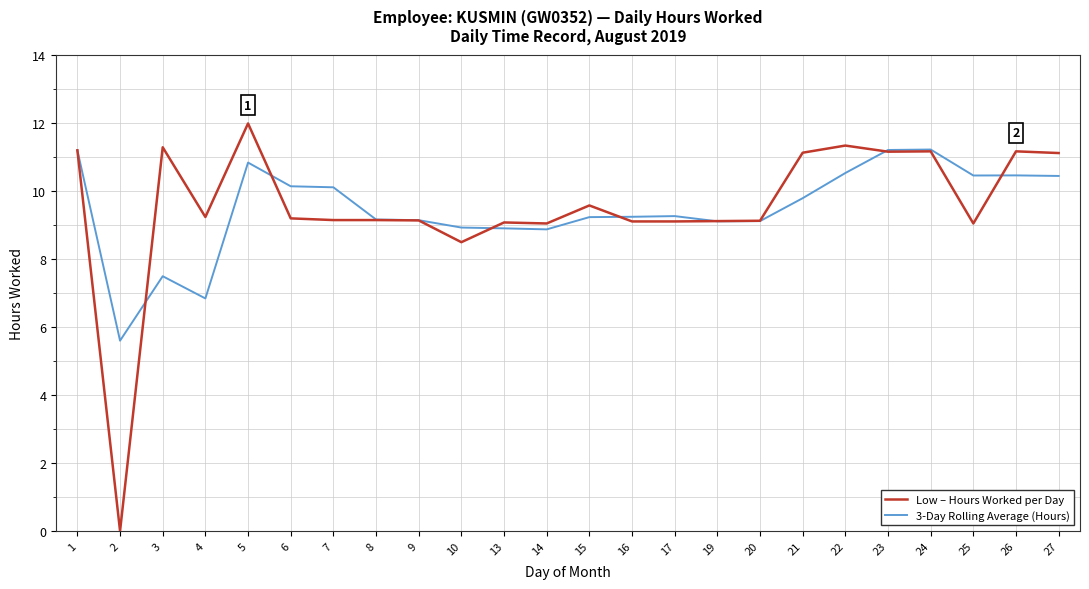

Rank the series at 14 from lowest to highest value.

3-Day Rolling Average (Hours), Low – Hours Worked per Day